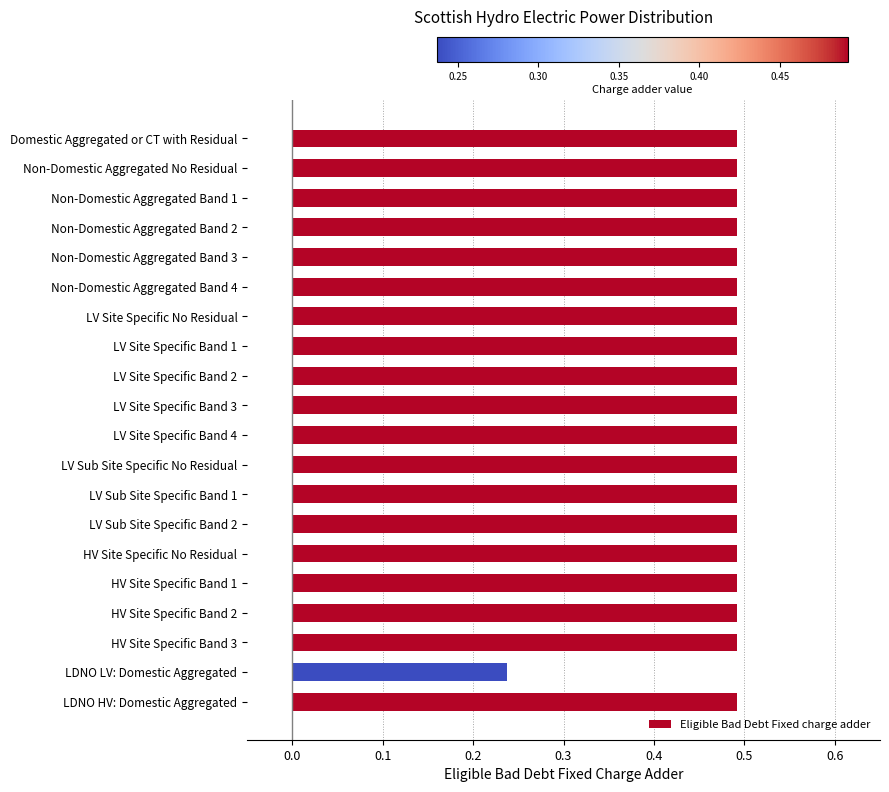

What position from the top is HV Site Specific Band 1?

16